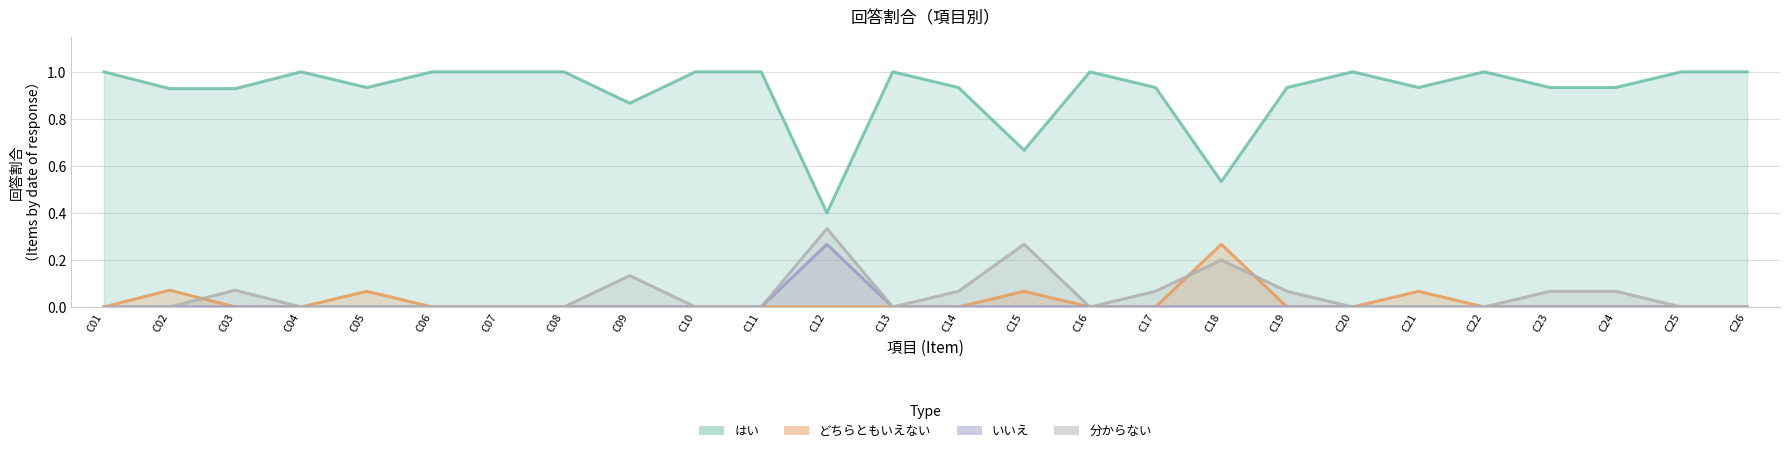

Where is the first local maximum for いいえ?

C12